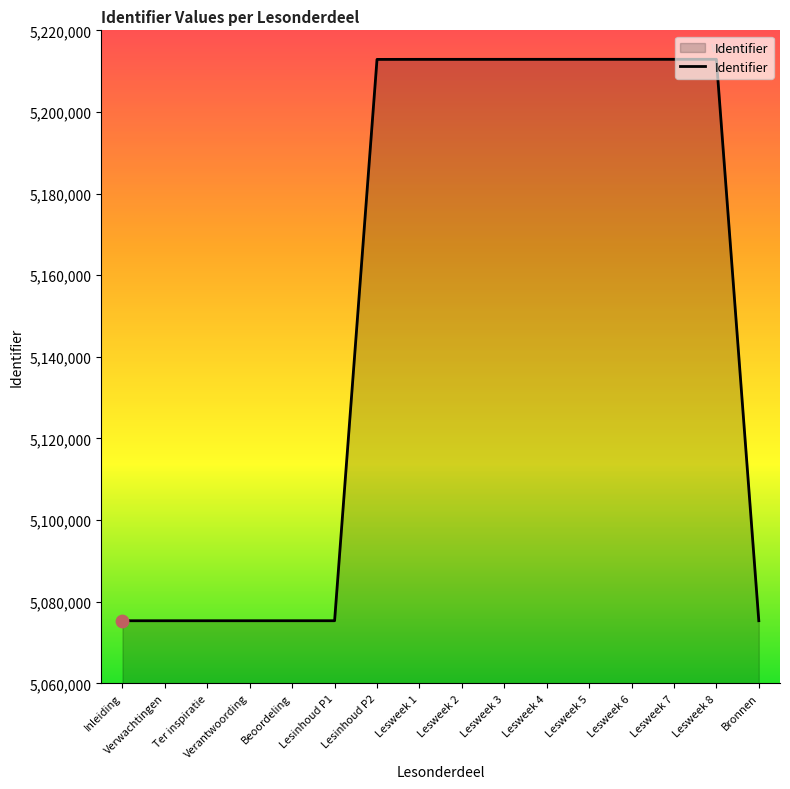

What is the change in value from Verantwoording to Bronnen?

+4